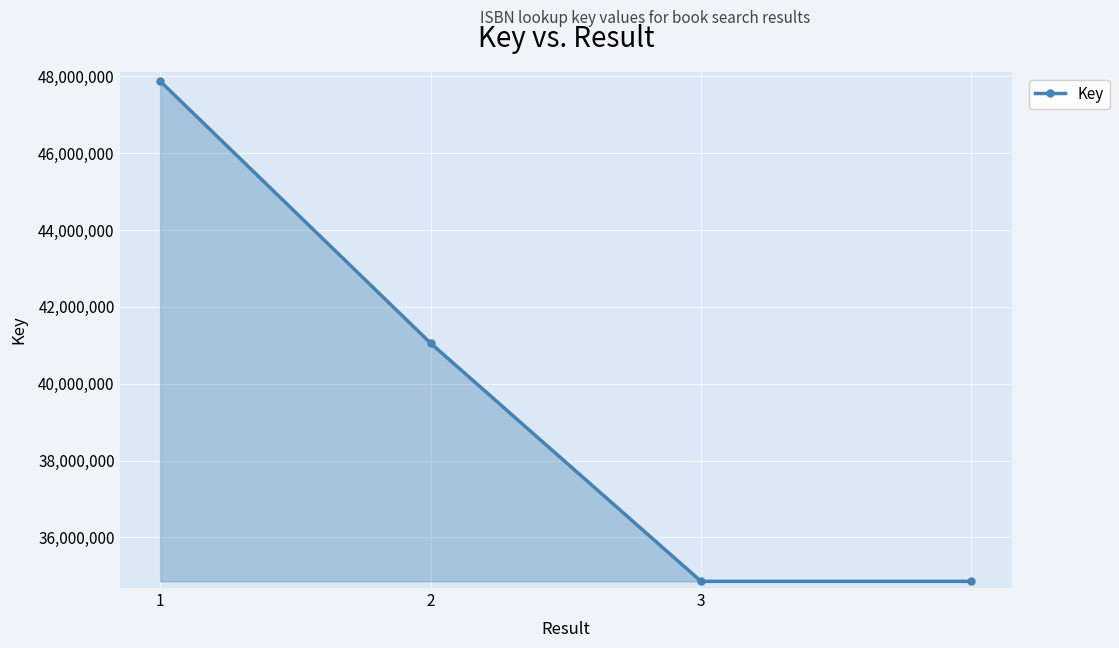

How many data points does each series have?

4